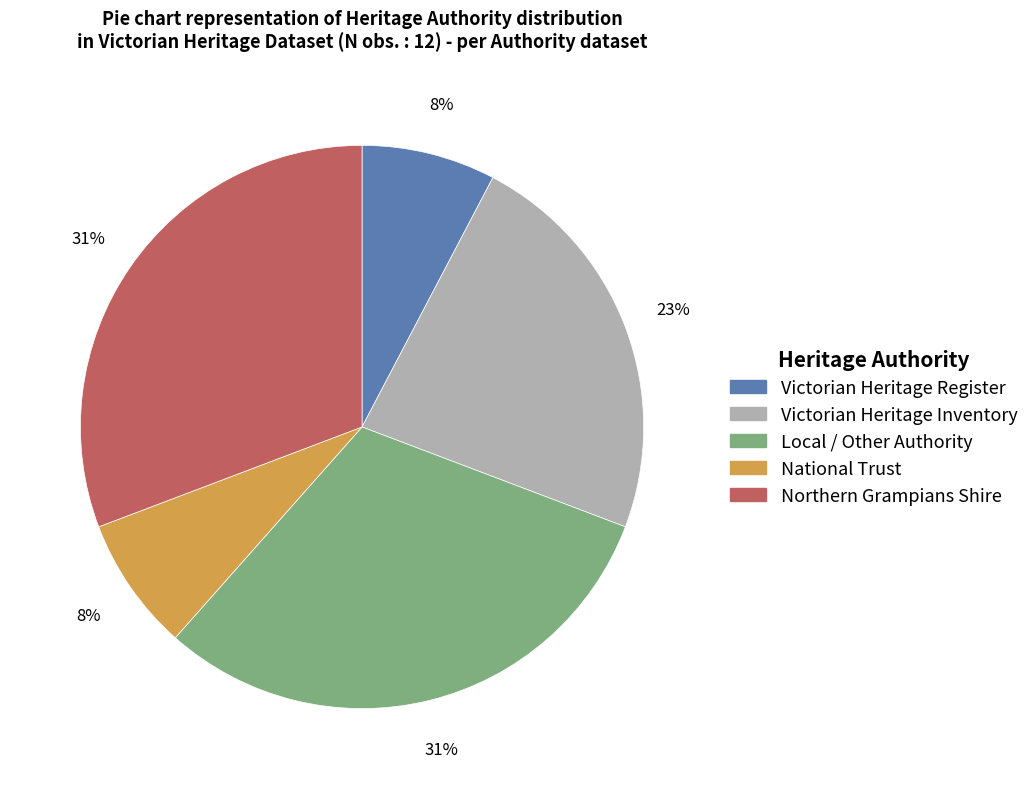

To the nearest percent, what is the average slice percentage?

20%